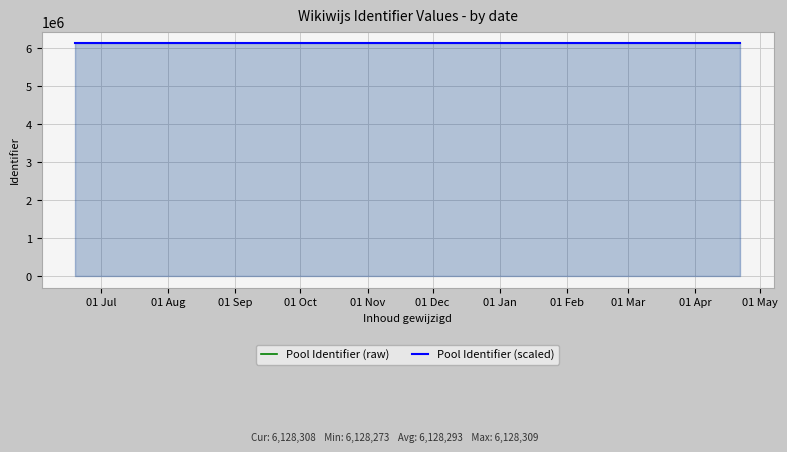

True or false: Pool Identifier (raw) and Pool Identifier (scaled) cross at least once.

False